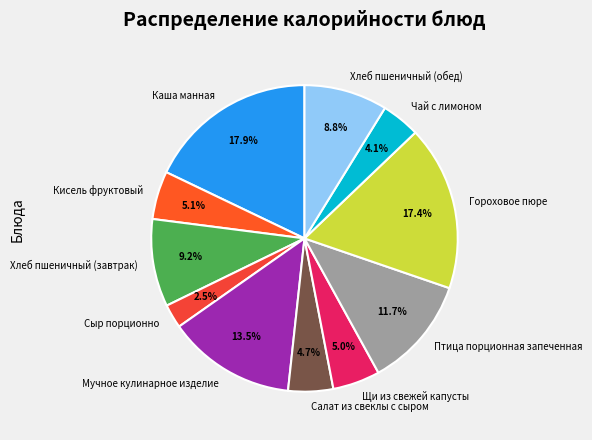

Approximately how many times larger is the value at Щи из свежей капусты compared to Птица порционная запеченная?

0.4